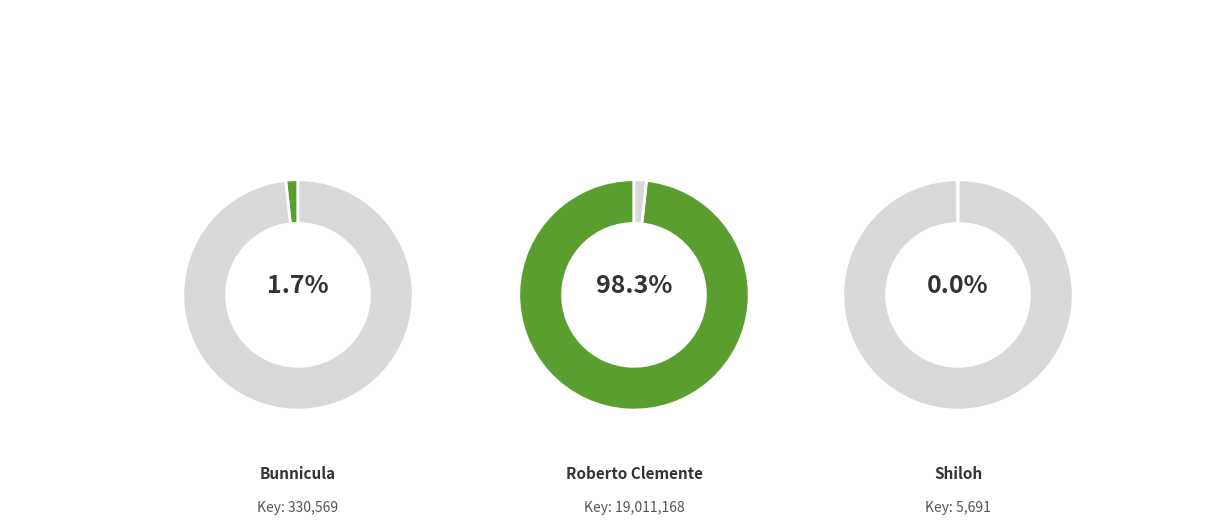

True or false: Bunnicula accounts for 1% of the total.

False